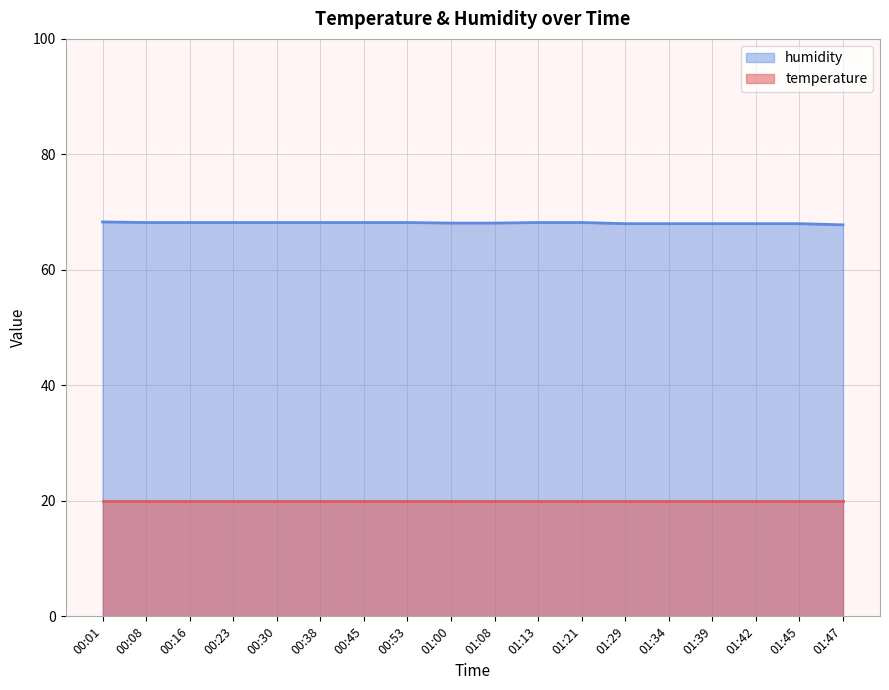

The value of humidity at 00:16 is 68.2. True or false?

True